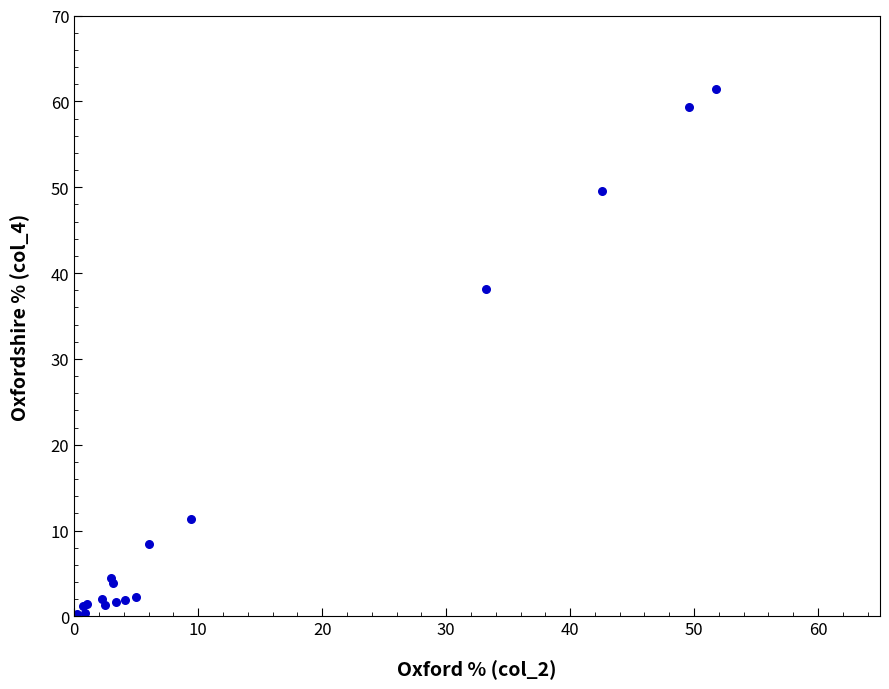

What Y value in the scatter plot is closest to 30?

38.2